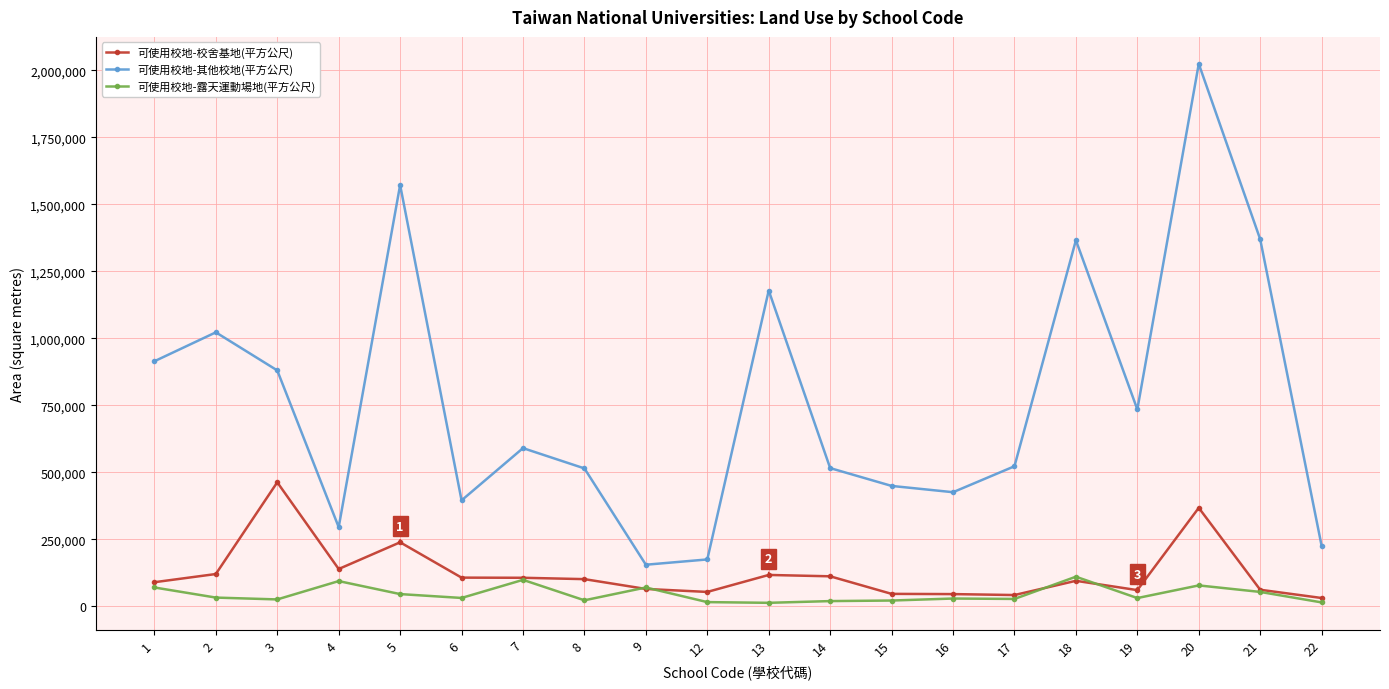

List the series in order of their peak value, lowest first.

可使用校地-露天運動場地(平方公尺), 可使用校地-校舍基地(平方公尺), 可使用校地-其他校地(平方公尺)